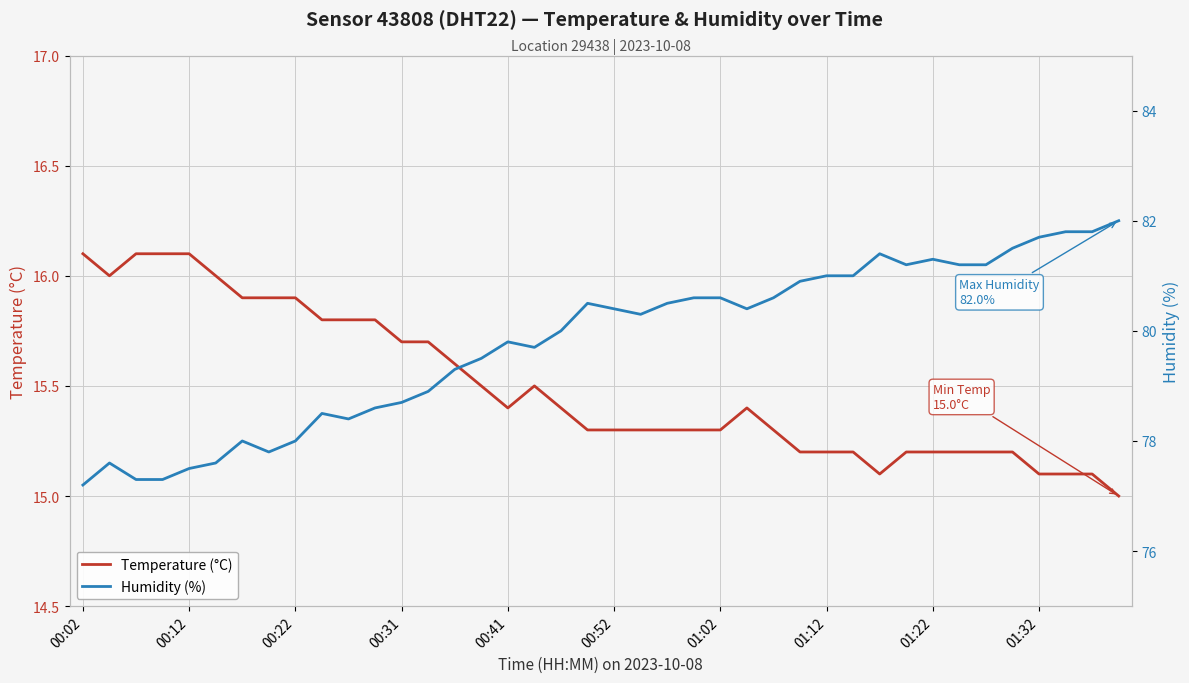

What is the approximate value of Humidity (%) at 33?

81.2